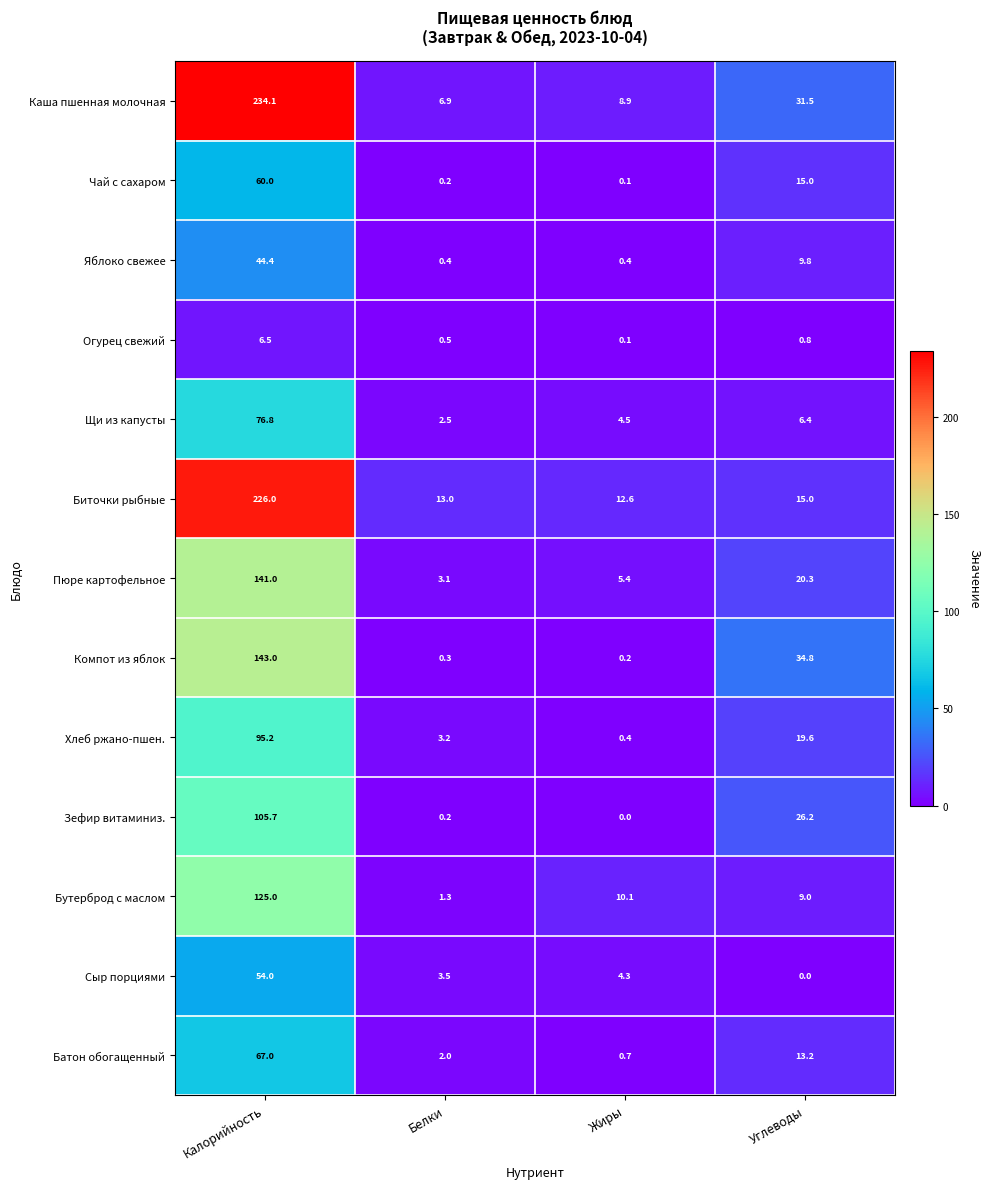

Rank the series by their maximum value, from highest to lowest.

Каша пшенная молочная, Биточки рыбные, Компот из яблок, Пюре картофельное, Бутерброд с маслом, Зефир витаминиз., Хлеб ржано-пшен., Щи из капусты, Батон обогащенный, Чай с сахаром, Сыр порциями, Яблоко свежее, Огурец свежий